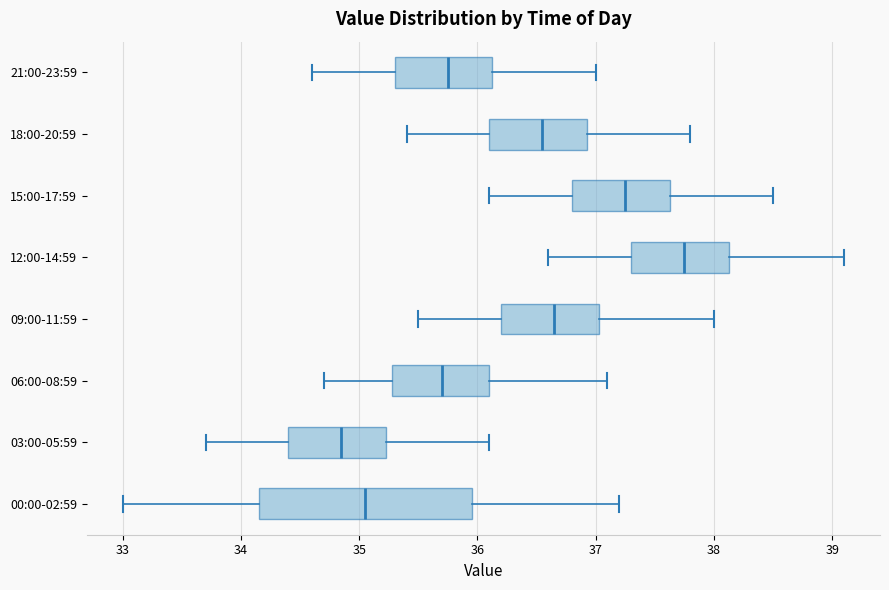

Where is the left edge of the box for 21:00-23:59 on the x-axis? The values are not printed on the chart, so give them approximately, as read against the axis.

35.3